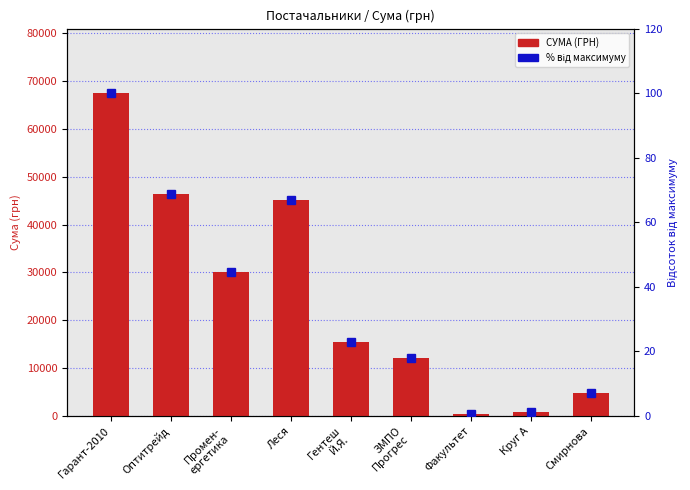

What is the difference between the highest and lowest values at ЗМПО
Прогрес?

12129.0